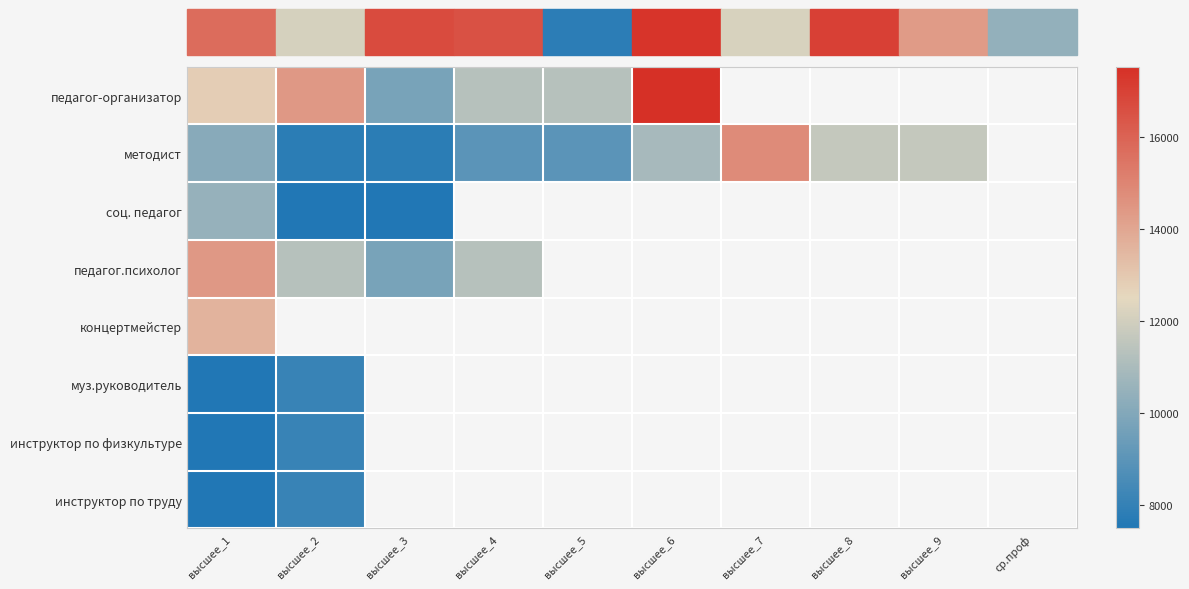

How many categories are shown in the chart?

10